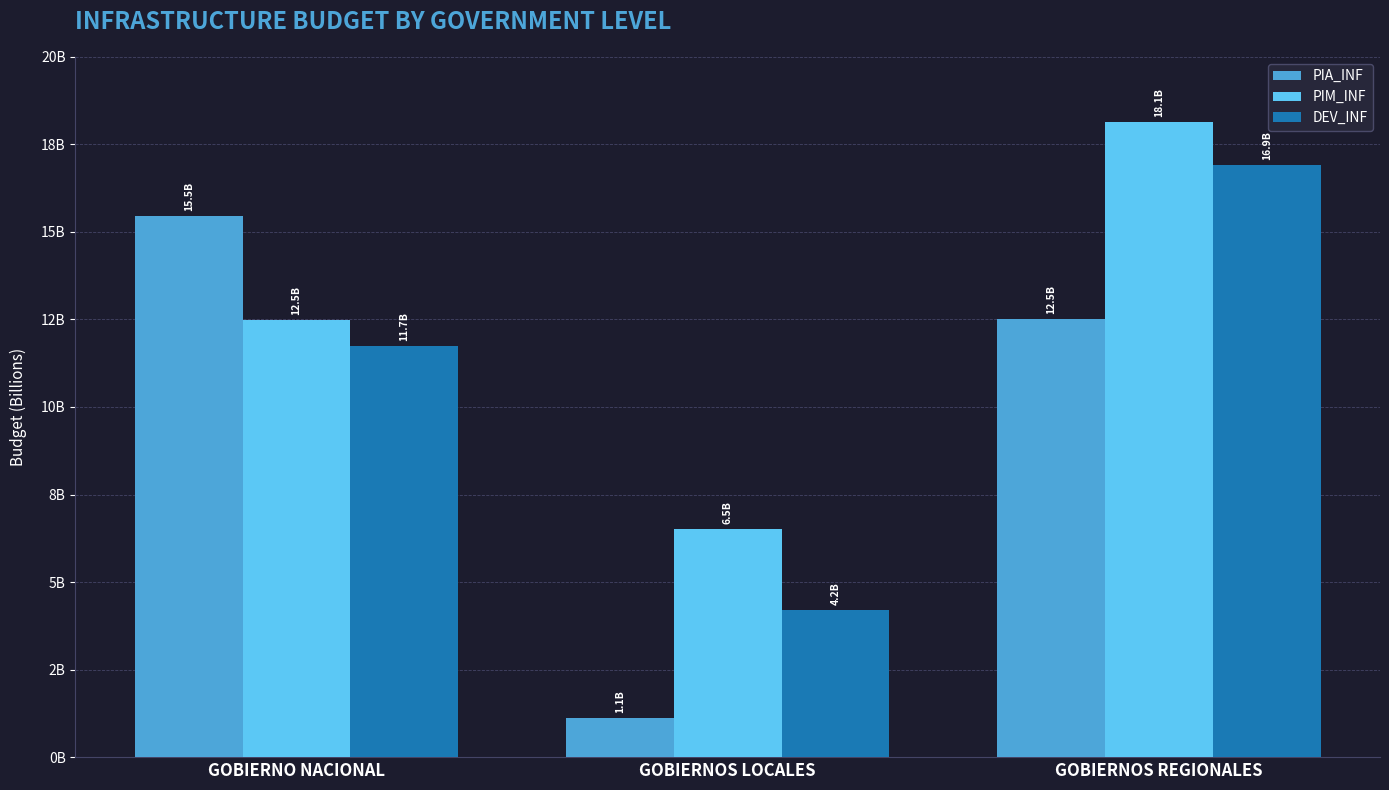

Where does the PIA_INF series first go above 12513404406?

GOBIERNO NACIONAL